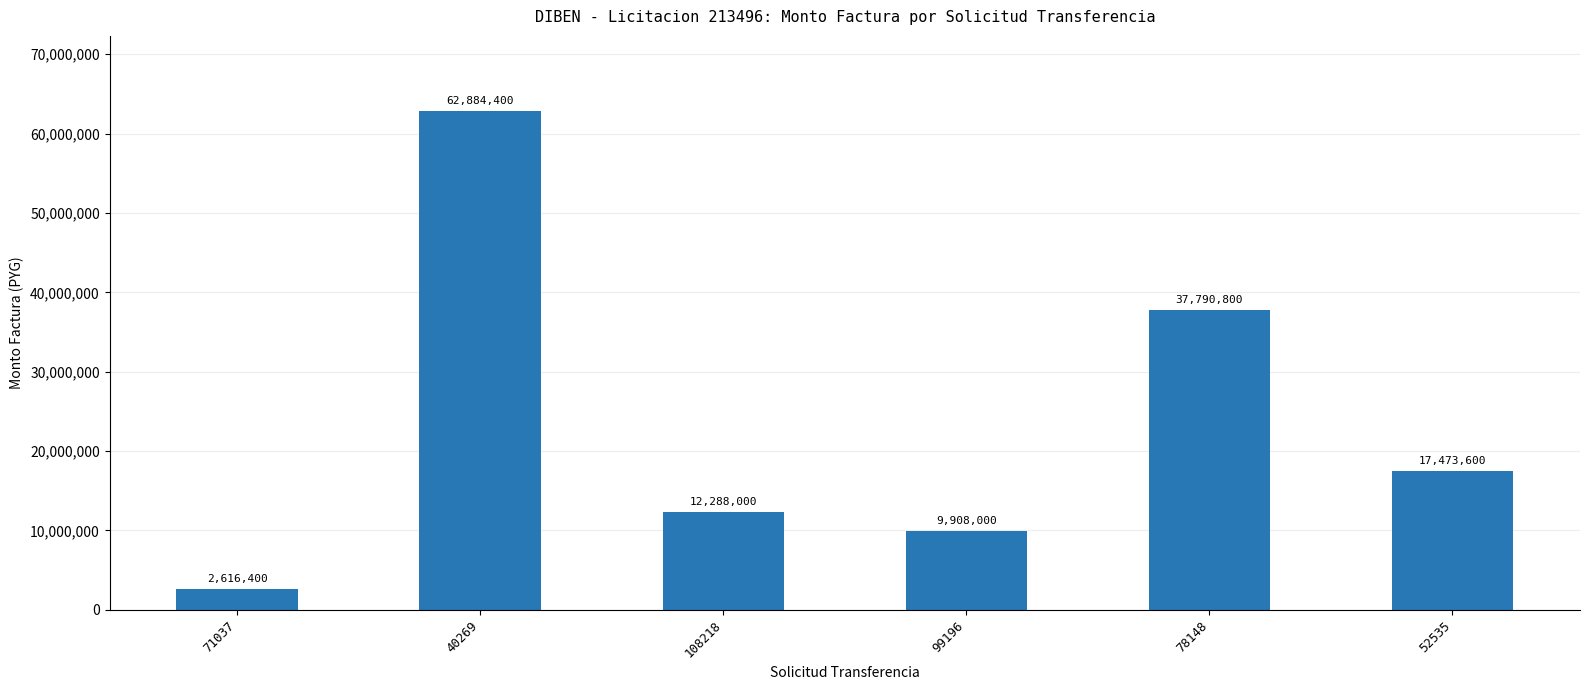

Are the bars horizontal?

No